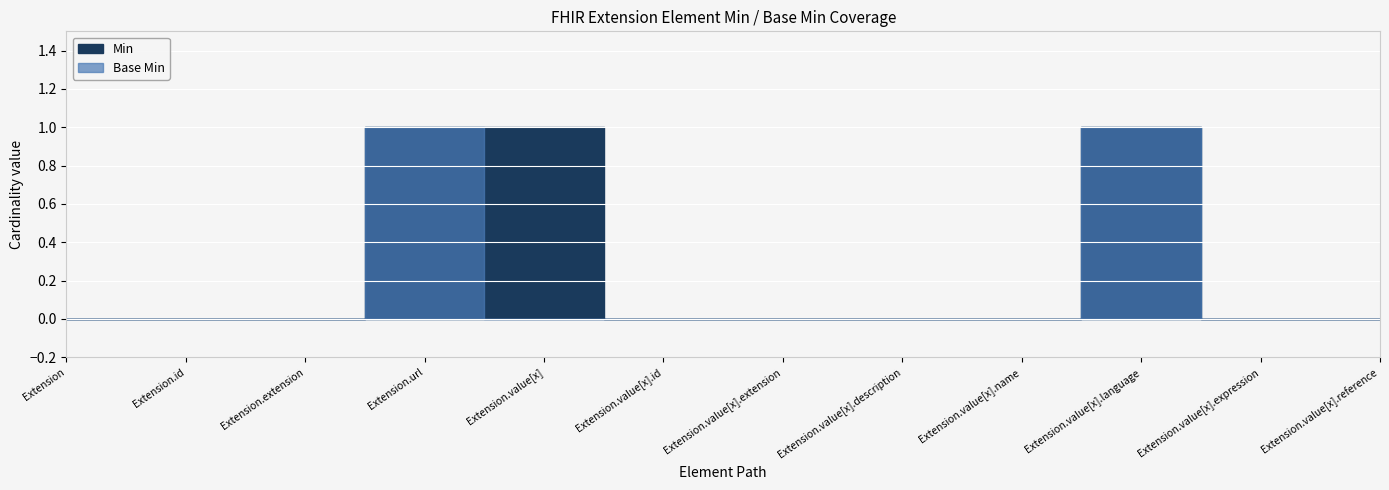

At which label is Min closest to 0?

Extension